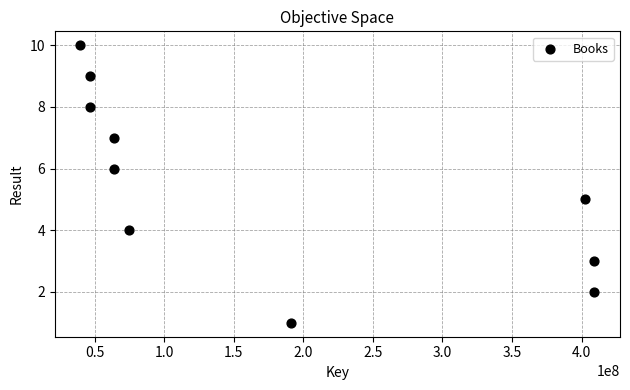

What is the average X value?

174874578